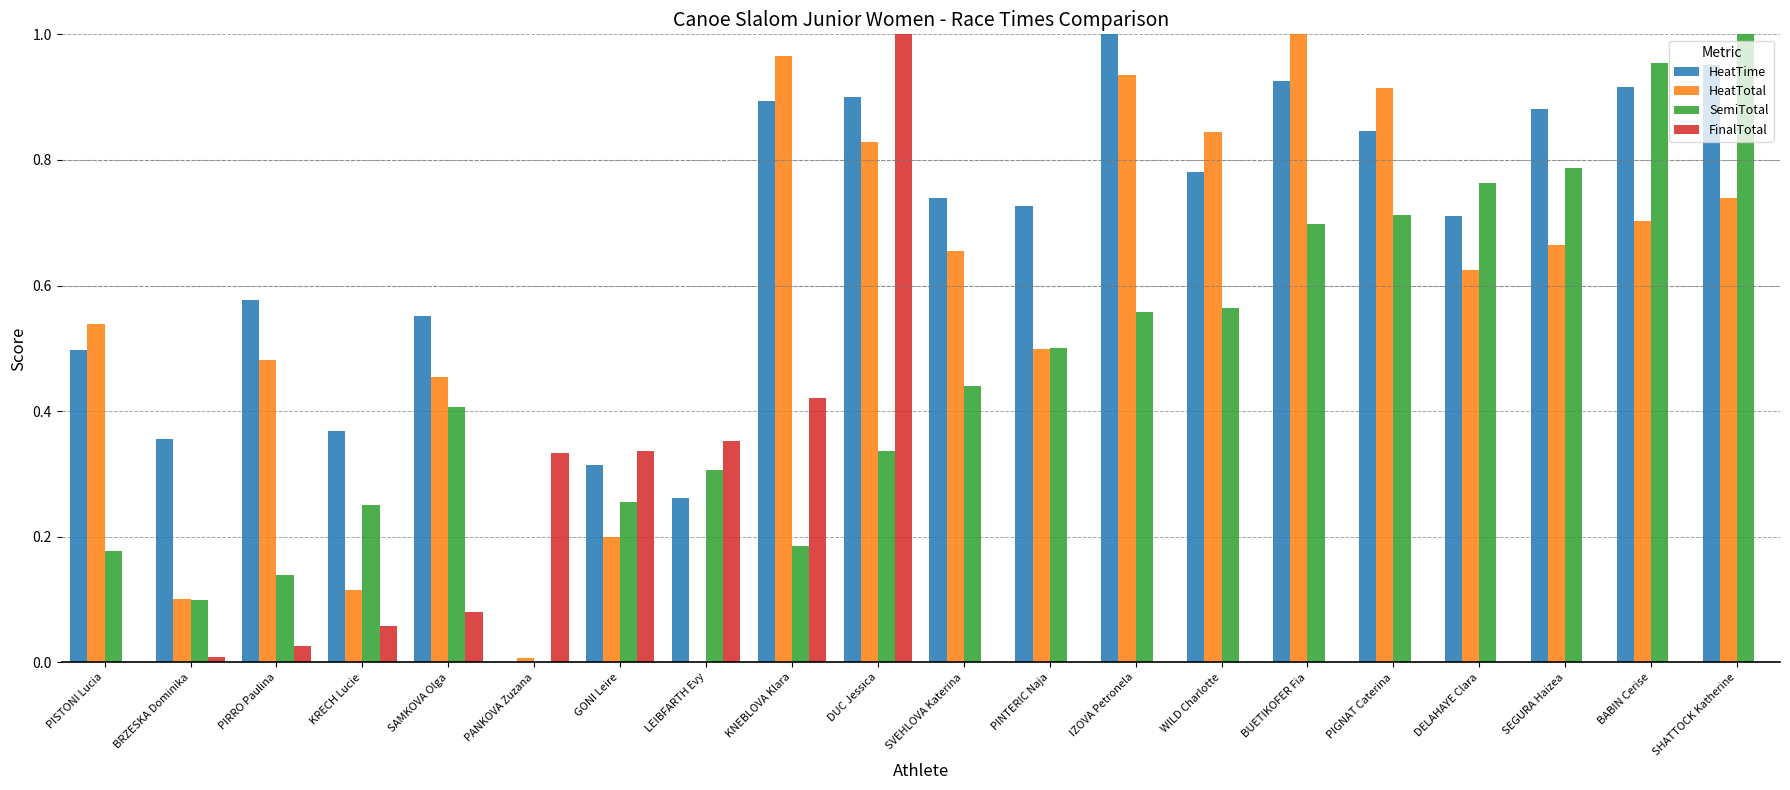

At which category does the chart reach its minimum across all series?

PANKOVA Zuzana